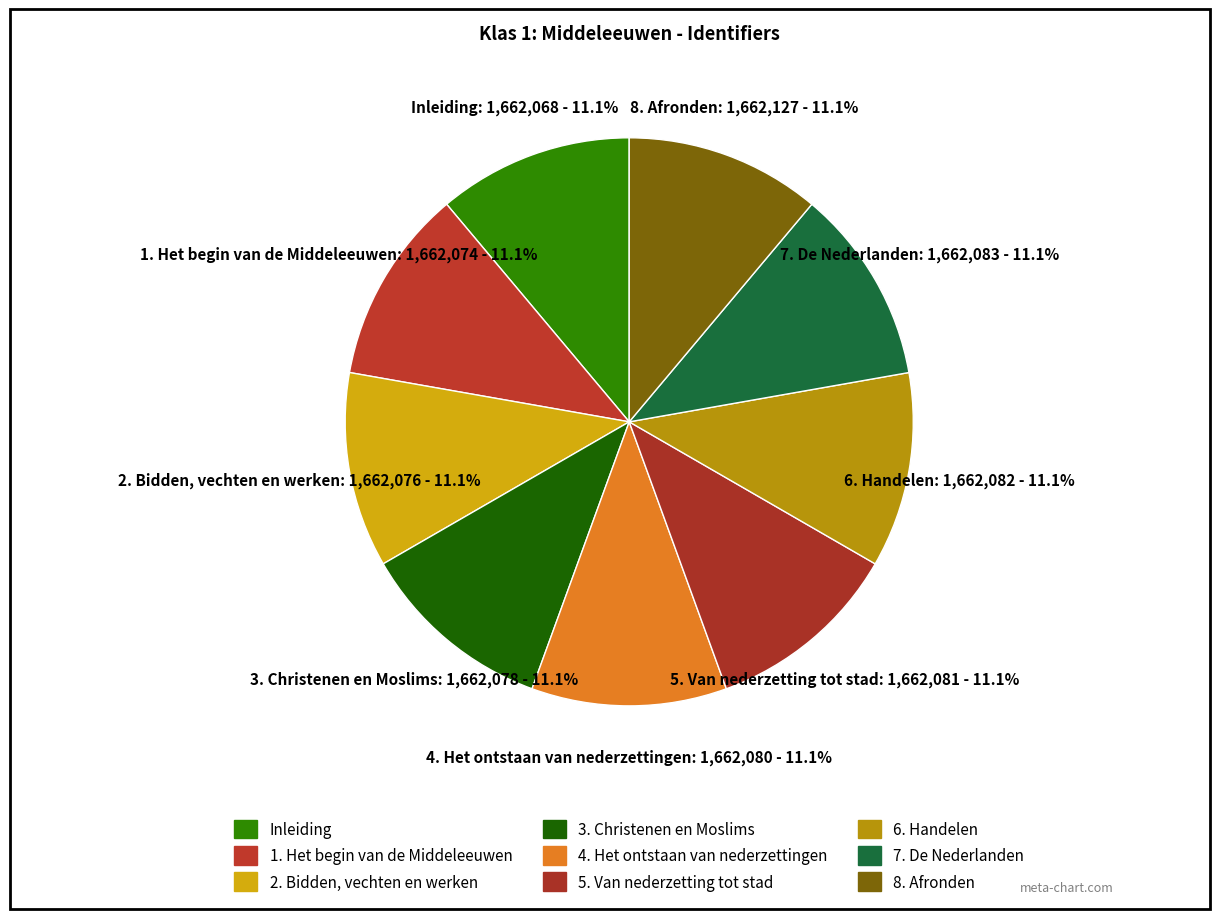

Count the number of slices in the pie.

9